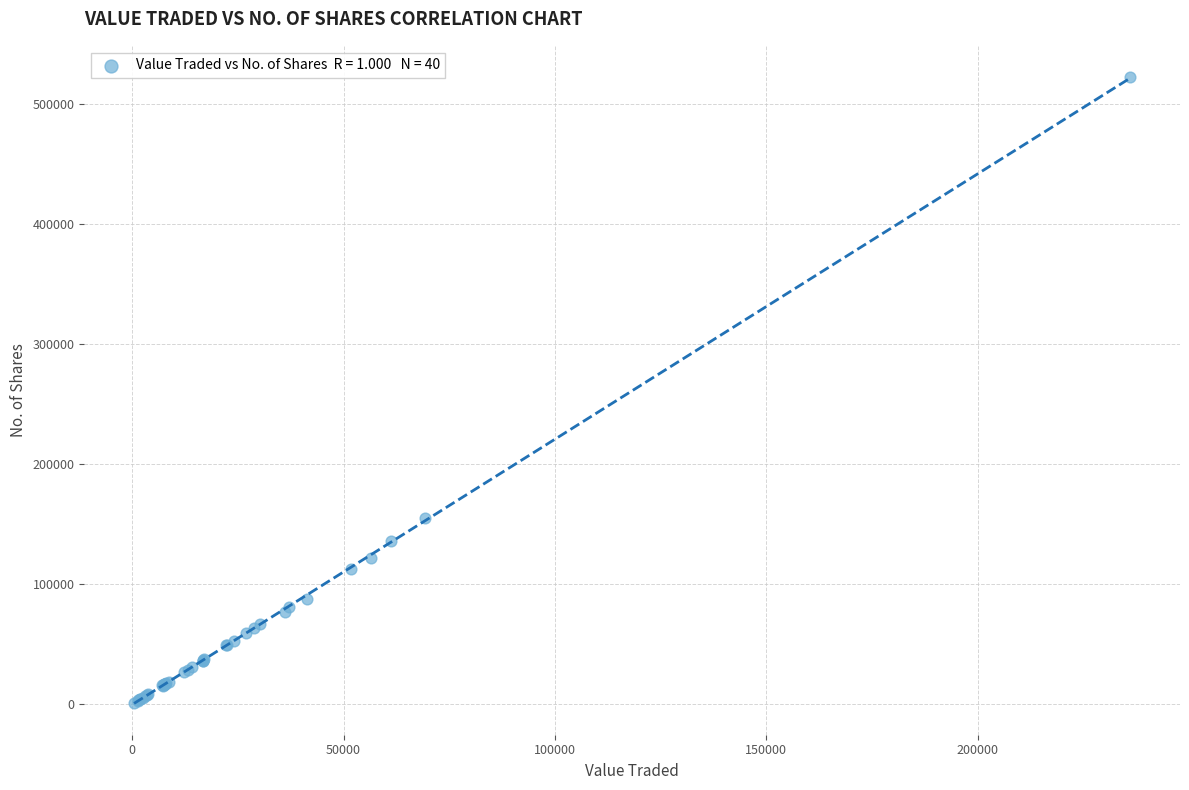

What Y value in the scatter plot is closest to 261752?

155096